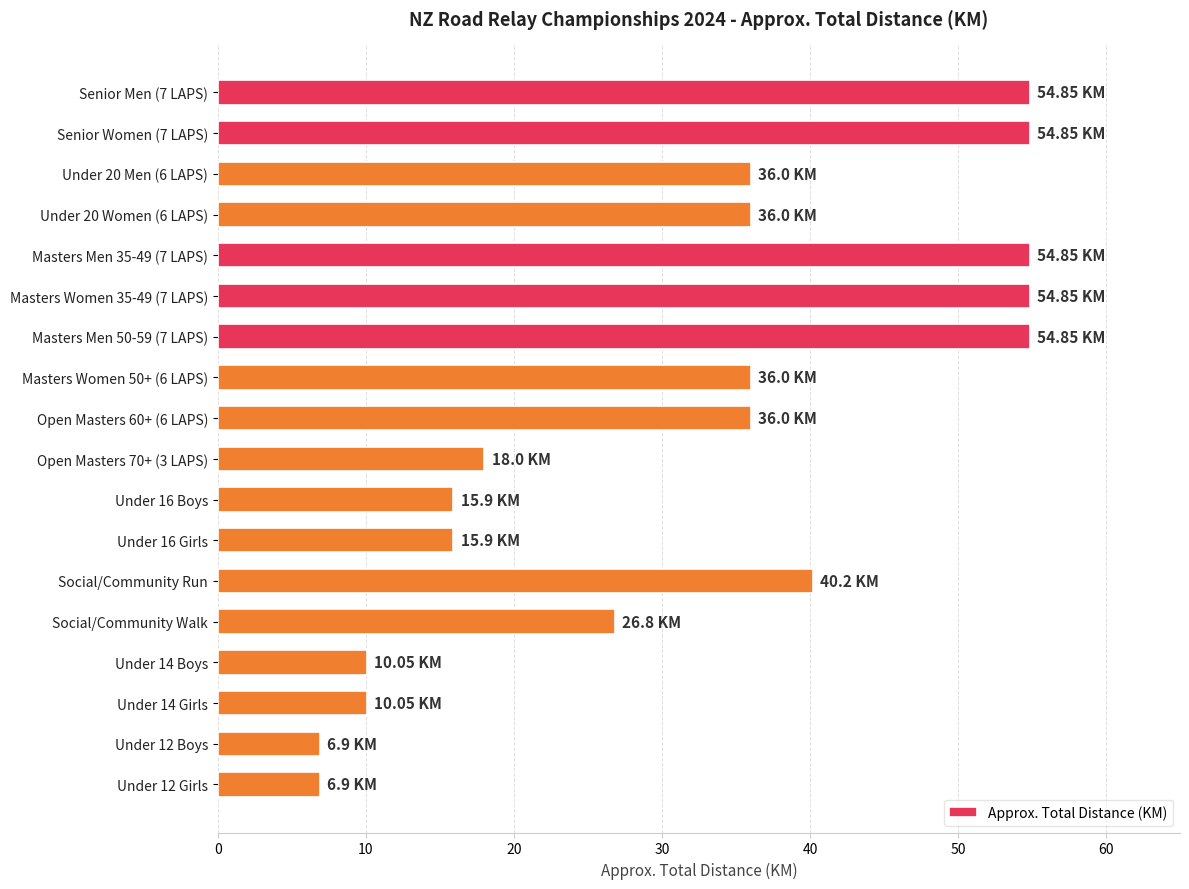

Are the bars horizontal?

Yes